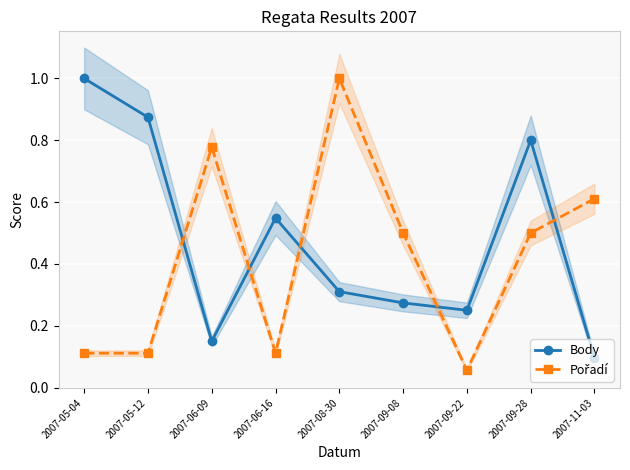

At 2007-09-08, list the series in order from smallest to largest.

Body, Pořadí